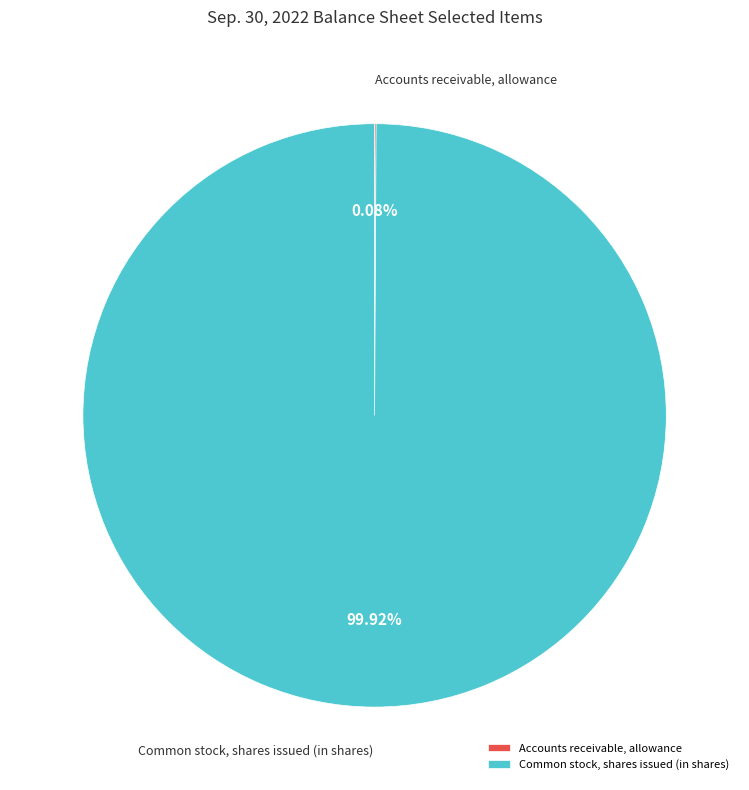

Which slice is the largest?

Common stock, shares issued (in shares)